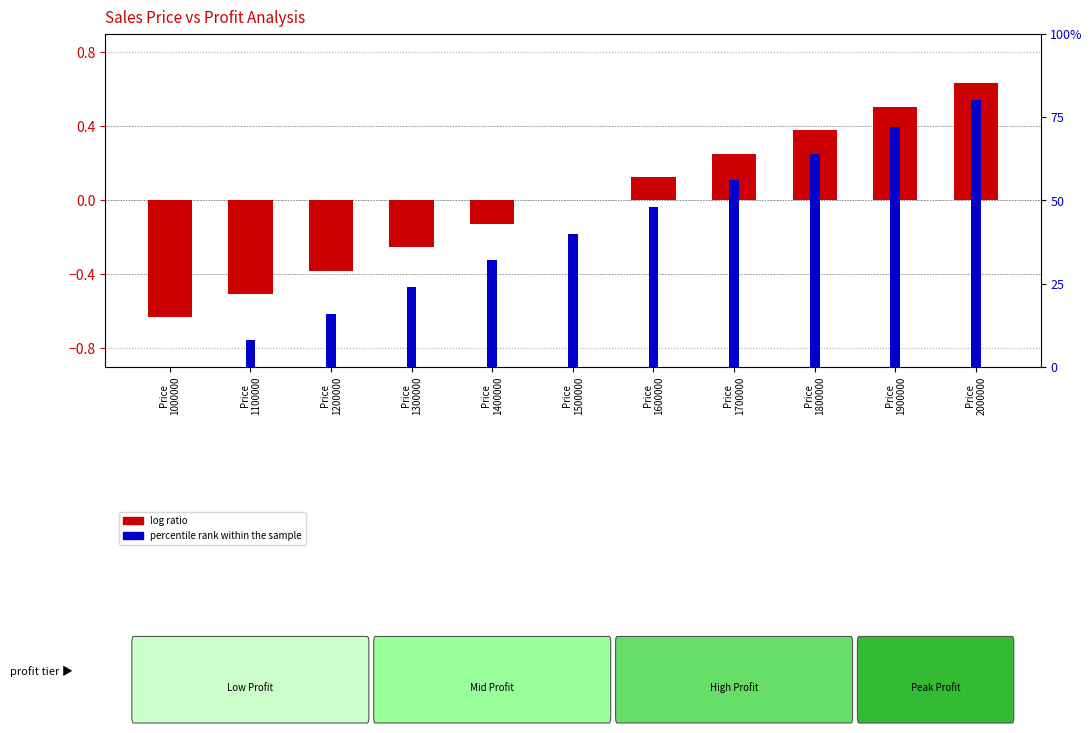

Which series has the largest total across all categories?

percentile rank within the sample